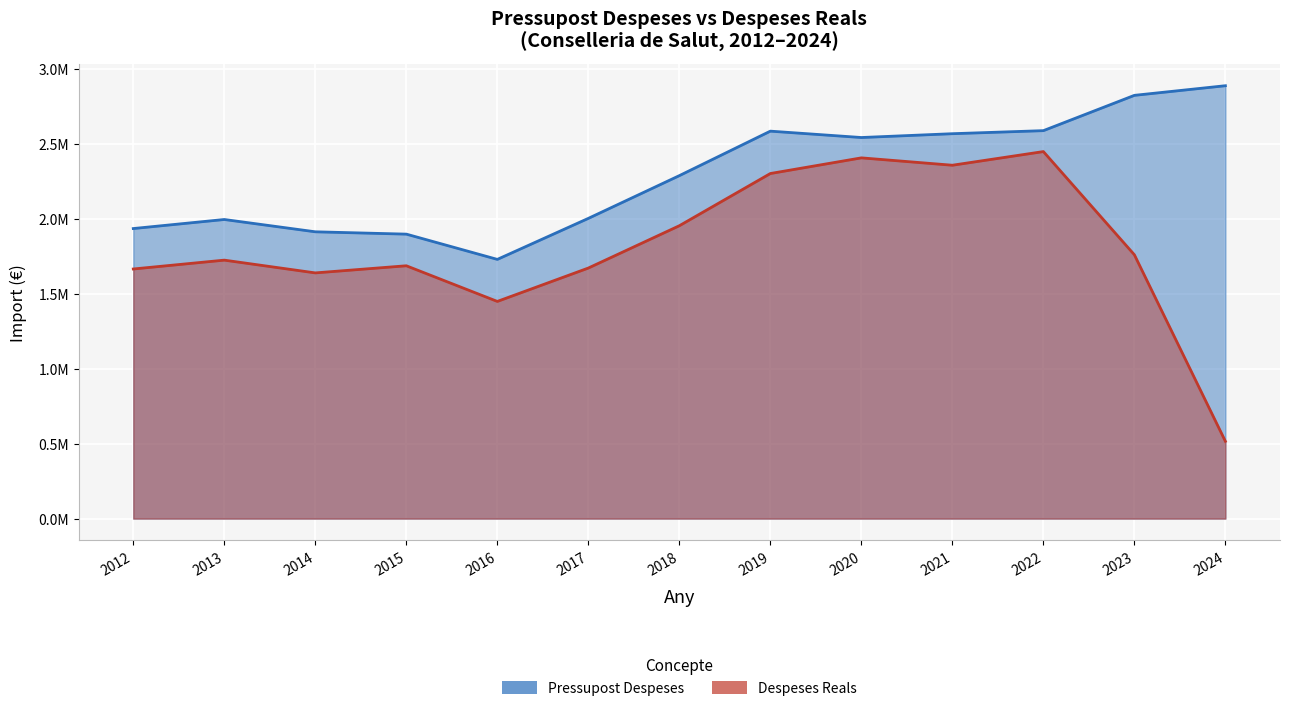

Reading left to right, what are all the values shown in this chart?

Pressupost Despeses: 2012=1935560.0	2013=1995983.0	2014=1913865.0	2015=1898306.0	2016=1729764.0	2017=2003461.0	2018=2288637.0	2019=2585510.0	2020=2543009.0	2021=2568484.0	2022=2588853.0	2023=2824427.0	2024=2888687.0
Despeses Reals: 2012=1665660.0	2013=1724751.6	2014=1639615.5	2015=1687179.1	2016=1449278.9	2017=1672022.4	2018=1954363.8	2019=2302762.3	2020=2407261.6	2021=2358071.0	2022=2449178.6	2023=1760484.8	2024=515685.6